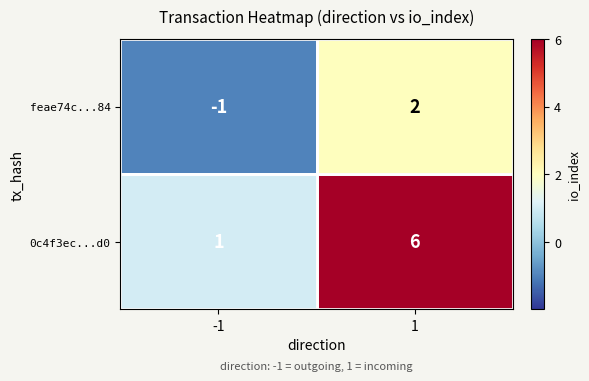

True or false: 0c4f3ec...d0 has a value of 2 at -1.

False